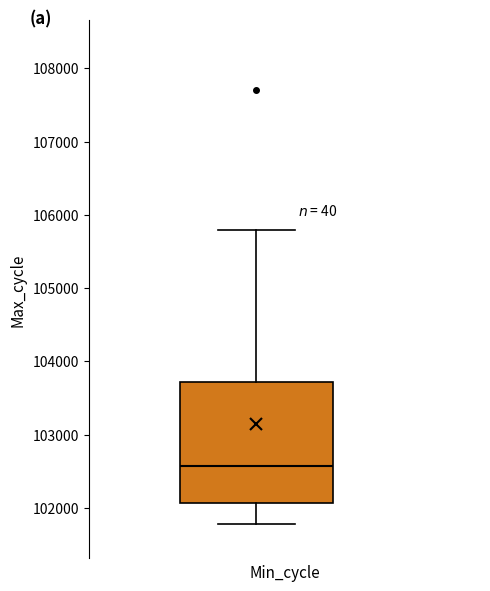

Transcribe this box plot: give where the median line is, the range the box spans, and where the two whiskers end, as read against the y-axis. The values are not printed on the chart, so give them approximately, as read against the axis.

median 102600, box 102100 to 103700, whiskers 101800 to 105800